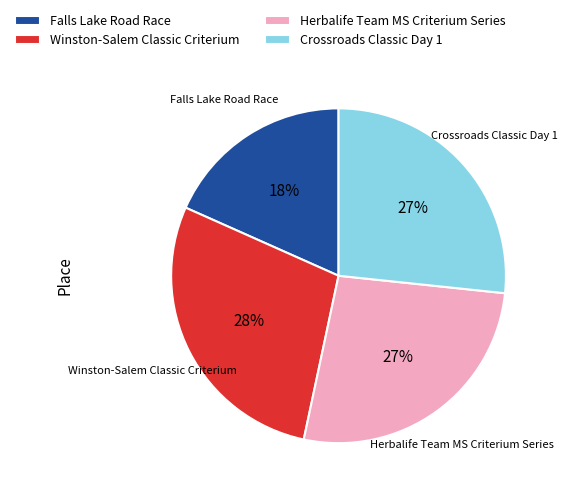

To the nearest percent, what is the average slice percentage?

25%